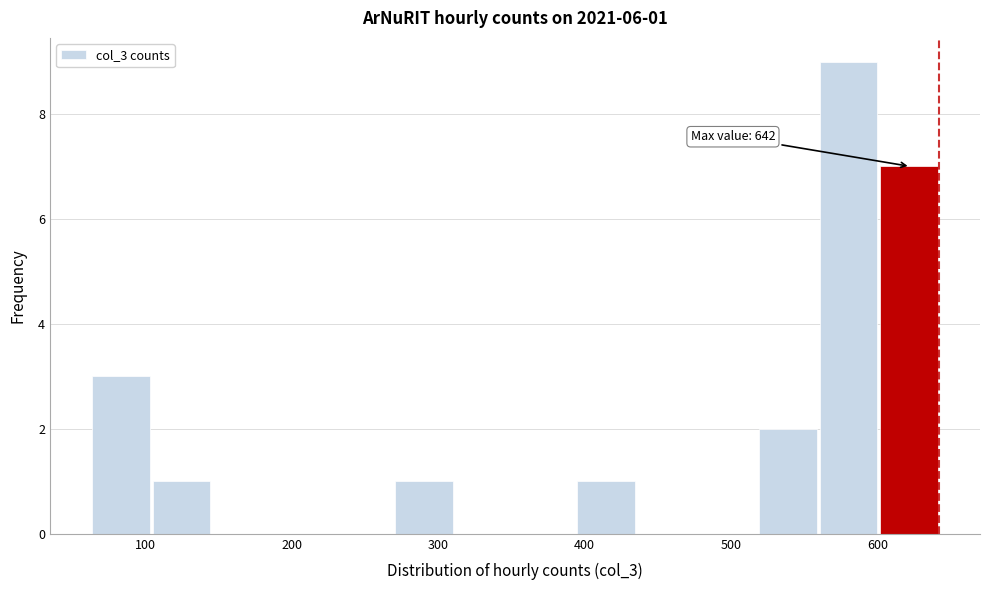

Over which range of the x-axis is the bar tallest?

560 to 600